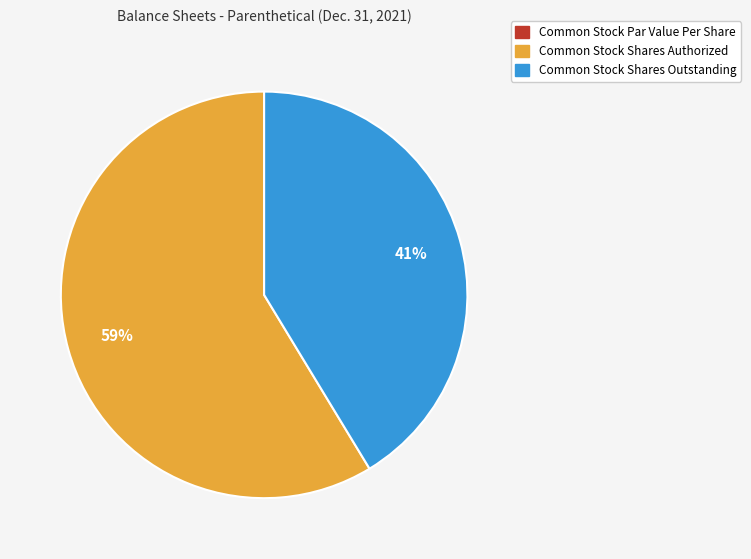

Is it true that Common Stock Shares Outstanding is 41% of the pie?

True